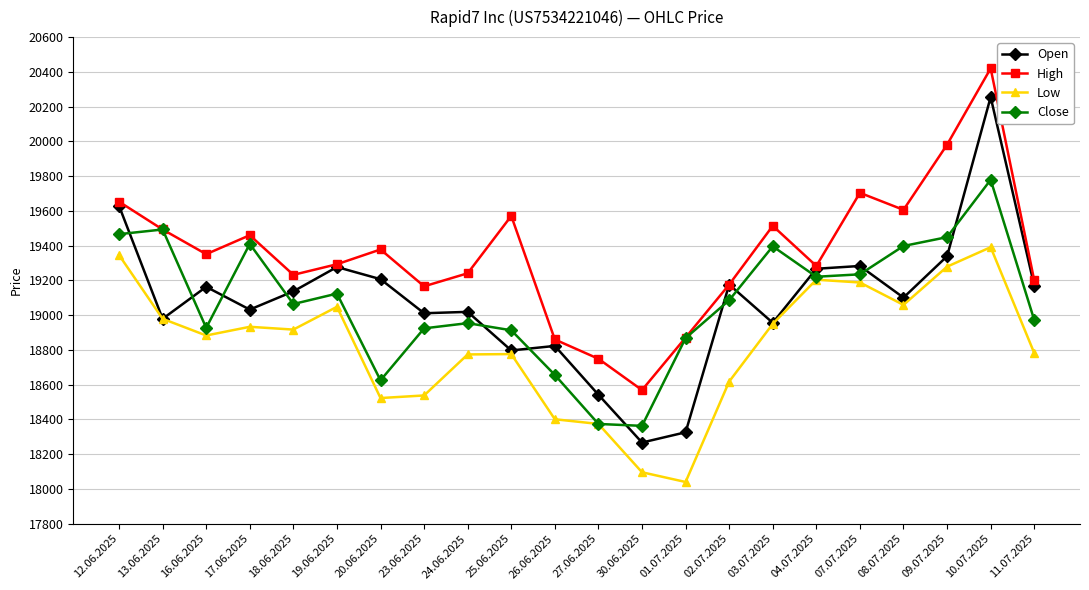

At 26.06.2025, list the series in order from smallest to largest.

Low, Close, Open, High